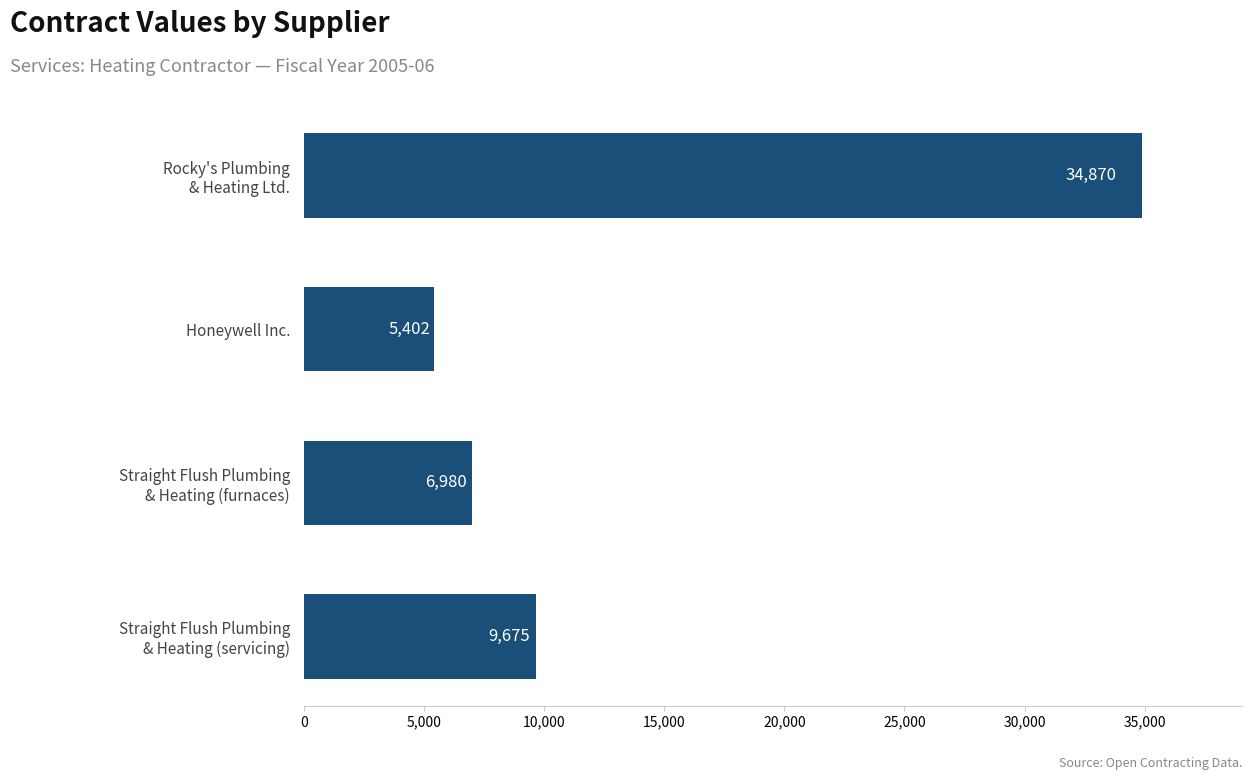

How many bars are there in total?

4